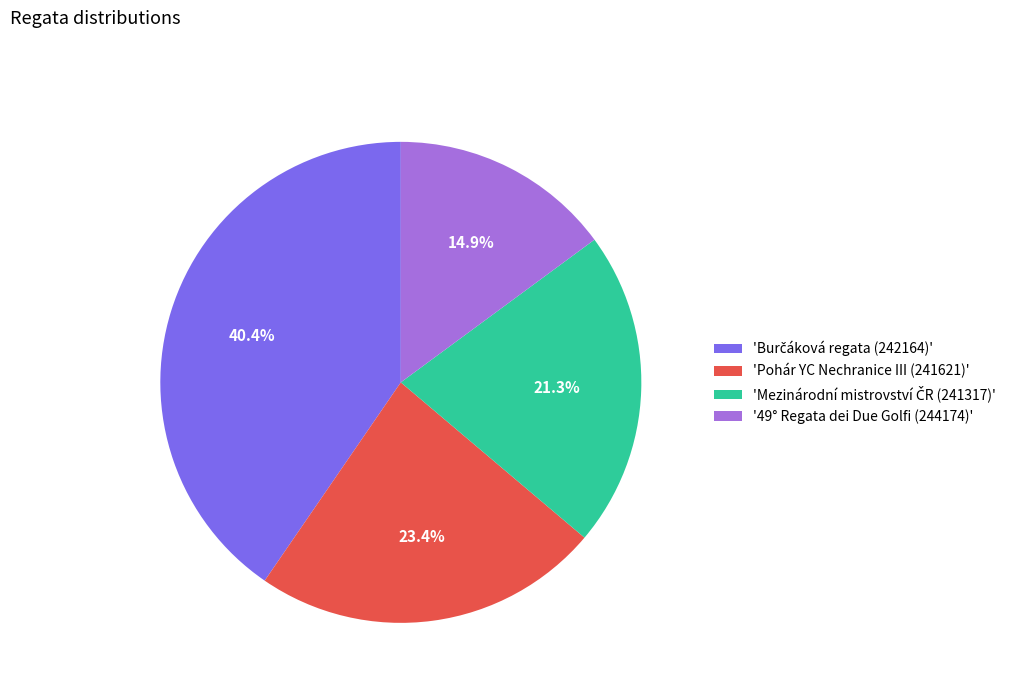

Which slice is the smallest?

'49° Regata dei Due Golfi (244174)'